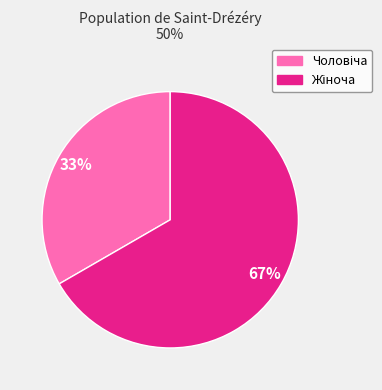

Count the number of slices in the pie.

2